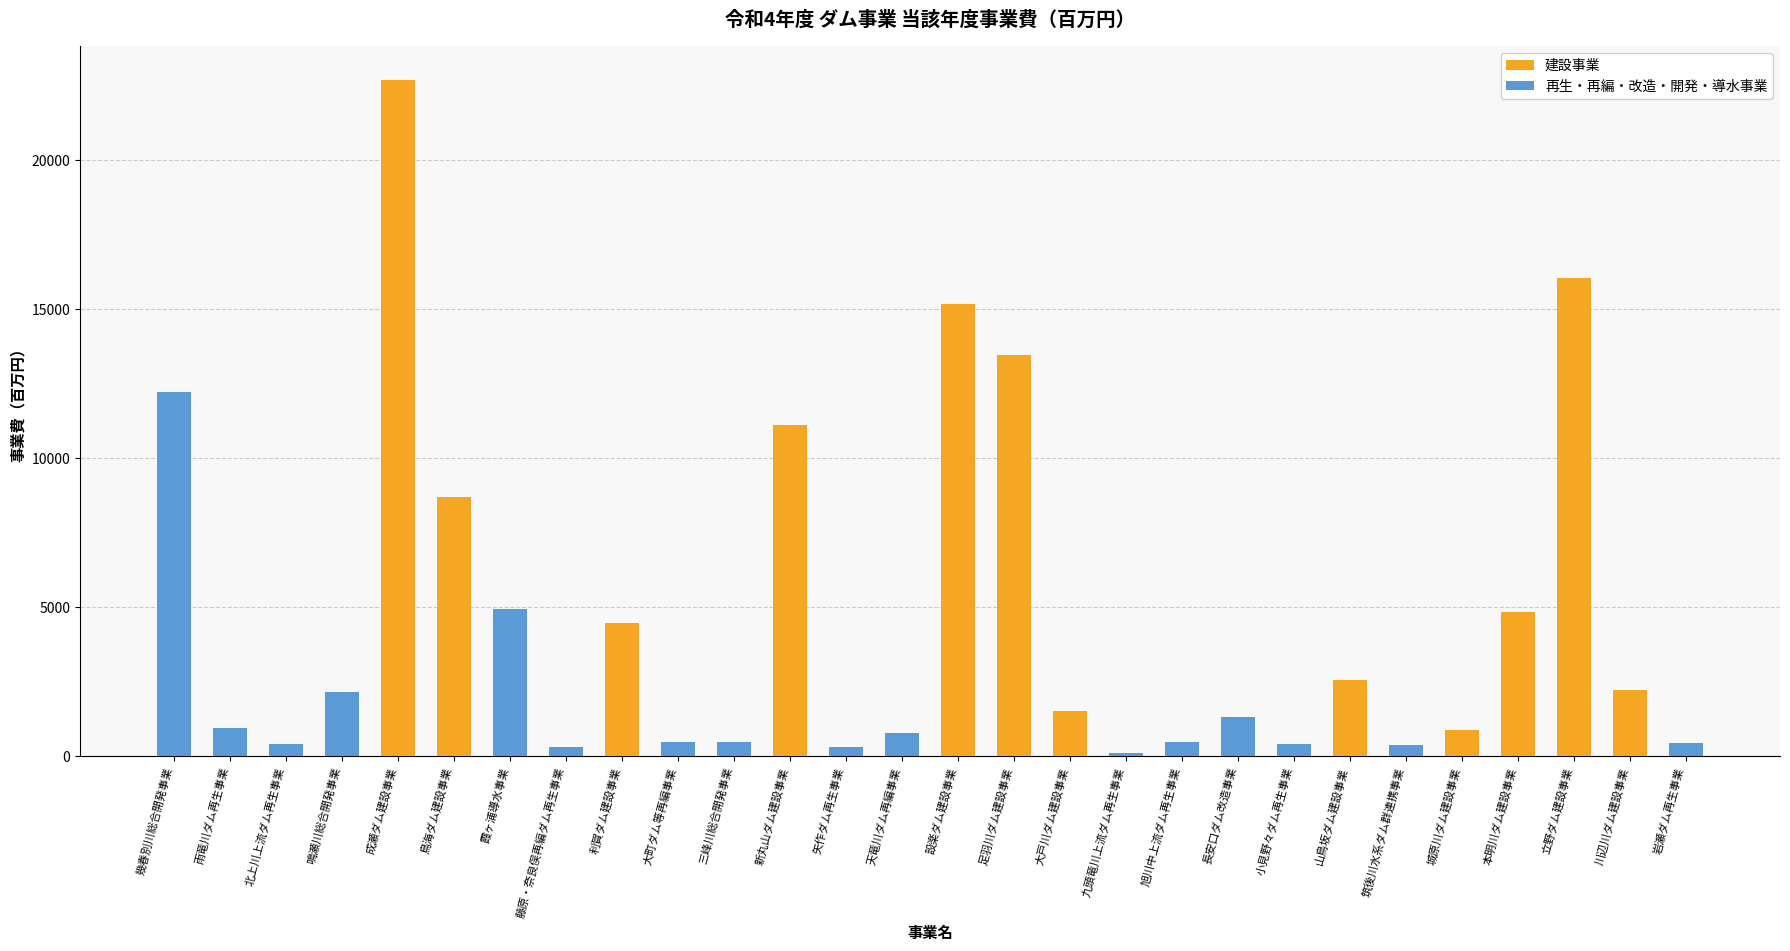

Reading right to left, transcribe all the data shown in this chart.

岩瀬ダム再生事業=440	川辺川ダム建設事業=2216	立野ダム建設事業=16043	本明川ダム建設事業=4858	城原川ダム建設事業=872	筑後川水系ダム群連携事業=401	山鳥坂ダム建設事業=2558	小見野々ダム再生事業=429	長安口ダム改造事業=1340	旭川中上流ダム再生事業=502	九頭竜川上流ダム再生事業=133	大戸川ダム建設事業=1523	足羽川ダム建設事業=13458	設楽ダム建設事業=15192	天竜川ダム再編事業=793	矢作ダム再生事業=313	新丸山ダム建設事業=11103	三峰川総合開発事業=486	大町ダム等再編事業=472	利賀ダム建設事業=4475	藤原・奈良俣再編ダム再生事業=302	霞ヶ浦導水事業=4948	鳥海ダム建設事業=8702	成瀬ダム建設事業=22695	鳴瀬川総合開発事業=2171	北上川上流ダム再生事業=420	雨竜川ダム再生事業=940	幾春別川総合開発事業=12241